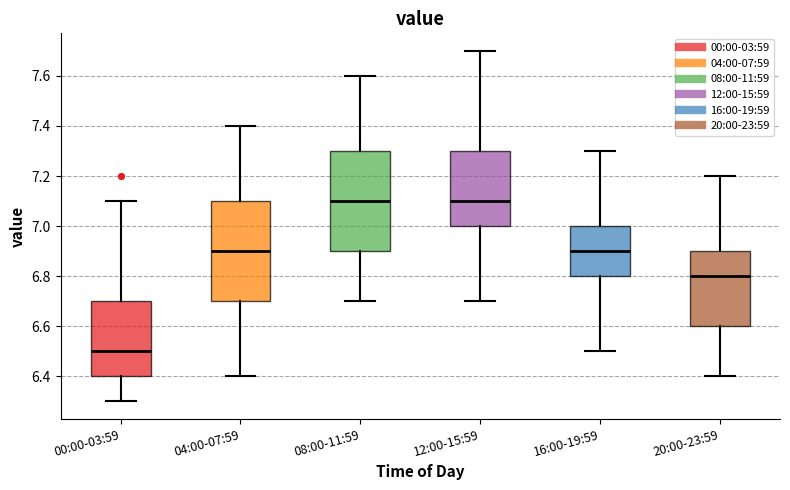

Reading left to right, transcribe this box plot: for each box, give where its median line is, the range the box spans, and where its two whiskers end, as read against the y-axis. The values are not printed on the chart, so give them approximately, as read against the axis.

00:00-03:59: median 6.5, box 6.4 to 6.7, whiskers 6.3 to 7.1
04:00-07:59: median 6.9, box 6.7 to 7.1, whiskers 6.4 to 7.4
08:00-11:59: median 7.1, box 6.9 to 7.3, whiskers 6.7 to 7.6
12:00-15:59: median 7.1, box 7.0 to 7.3, whiskers 6.7 to 7.7
16:00-19:59: median 6.9, box 6.8 to 7.0, whiskers 6.5 to 7.3
20:00-23:59: median 6.8, box 6.6 to 6.9, whiskers 6.4 to 7.2